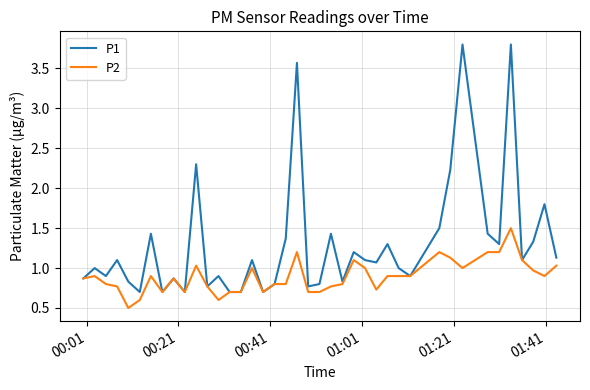

Reading left to right, list all the values displayed in this chart.

P1: 0.9	1.0	0.9	1.1	0.8	0.7	1.4	0.7	0.9	0.7	2.3	0.8	0.9	0.7	0.7	1.1	0.7	0.8	1.4	3.6	0.8	0.8	1.4	0.8	1.2	1.1	1.1	1.3	1.0	0.9	1.5	2.2	3.8	1.4	1.3	3.8	1.1	1.3	1.8	1.1
P2: 0.9	0.9	0.8	0.8	0.5	0.6	0.9	0.7	0.9	0.7	1.0	0.8	0.6	0.7	0.7	1.0	0.7	0.8	0.8	1.2	0.7	0.7	0.8	0.8	1.1	1.0	0.7	0.9	0.9	0.9	1.2	1.1	1.0	1.2	1.2	1.5	1.1	1.0	0.9	1.0